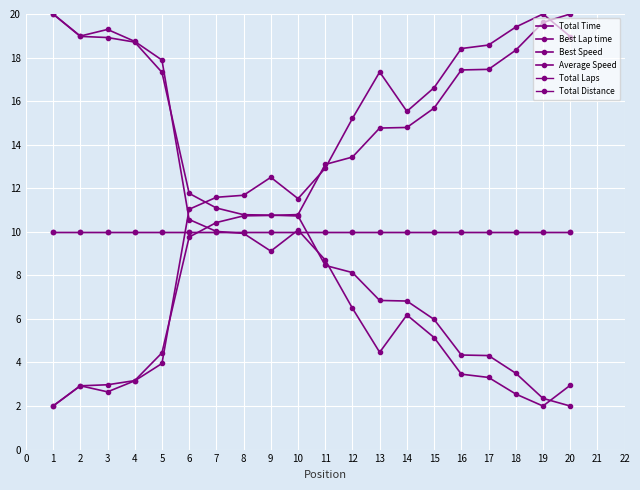

What is the sum of all Total Time values?

232.6